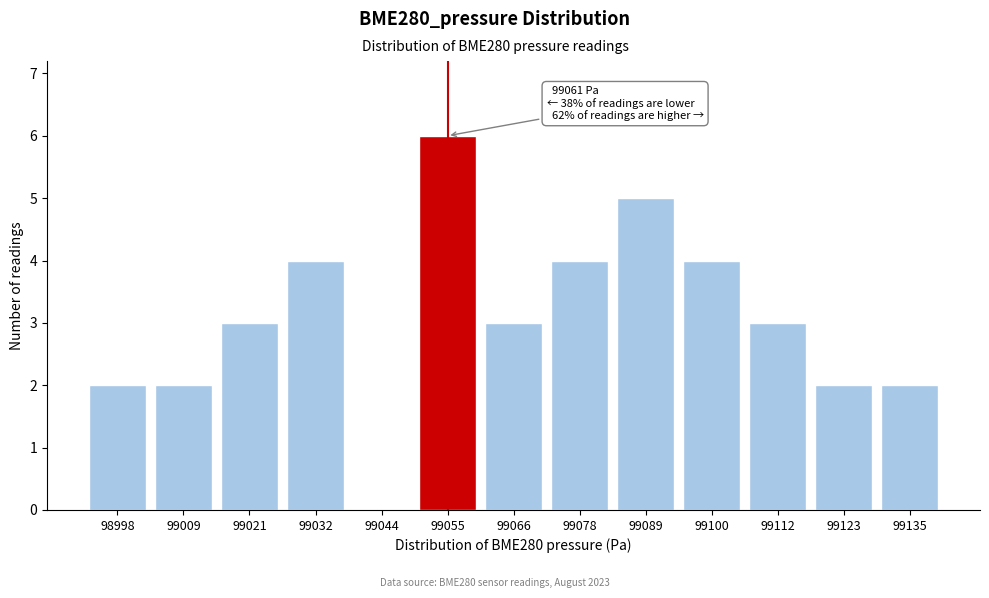

Reading left to right, transcribe all the data shown in this chart.

98998=2	99009=2	99021=3	99032=4	99044=0	99055=6	99066=3	99078=4	99089=5	99100=4	99112=3	99123=2	99135=2